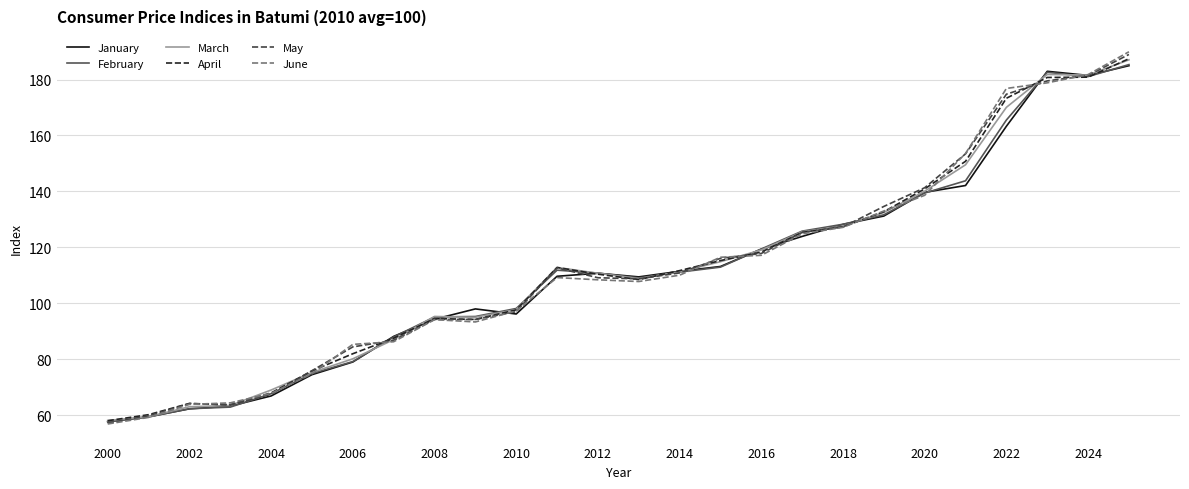

Does the chart have visible grid lines?

Yes